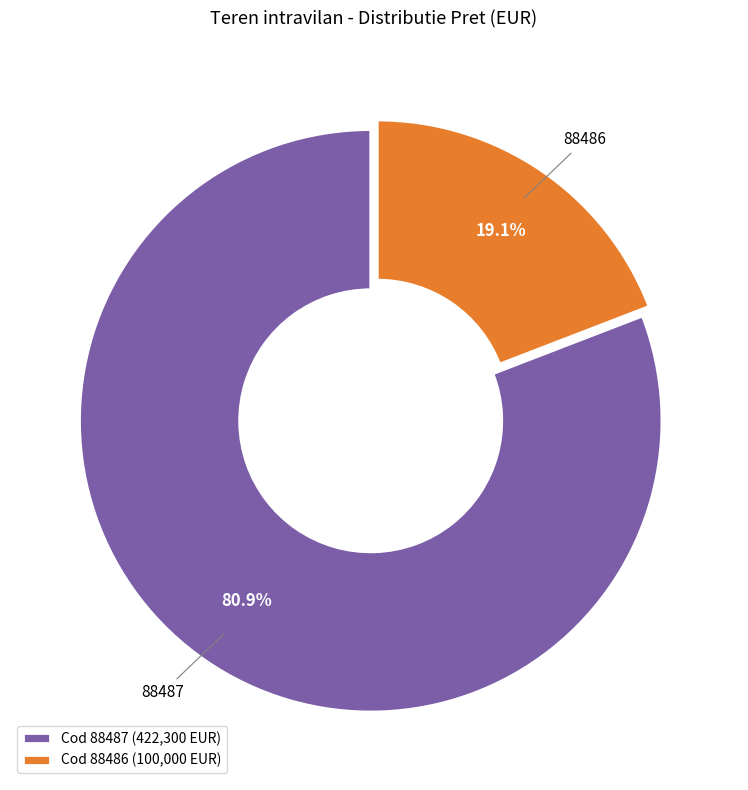

Rank the categories by value from lowest to highest.

Cod 88486 (100,000 EUR), Cod 88487 (422,300 EUR)